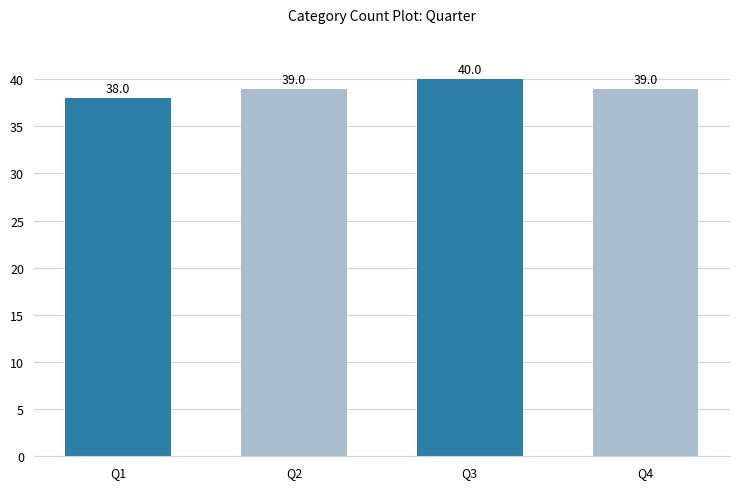

What is the average value?

39